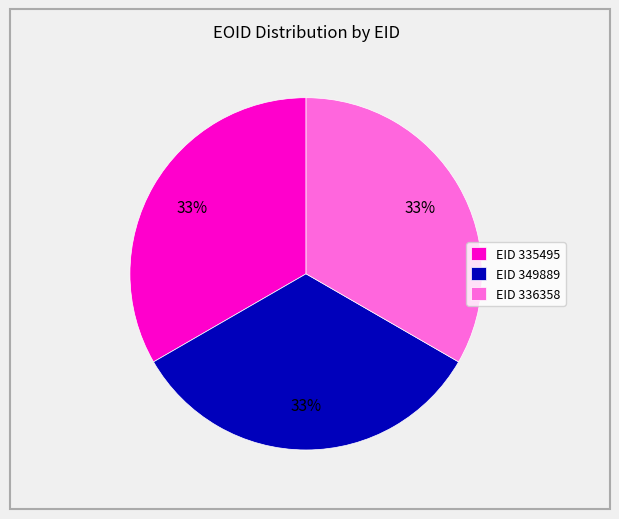

Is there any slice that represents more than half of the pie?

No